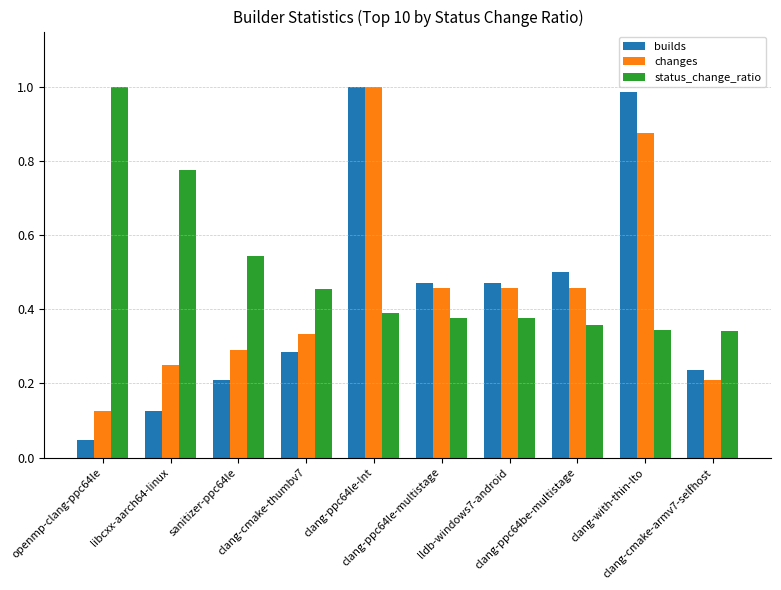

Which series has the largest total across all categories?

status_change_ratio